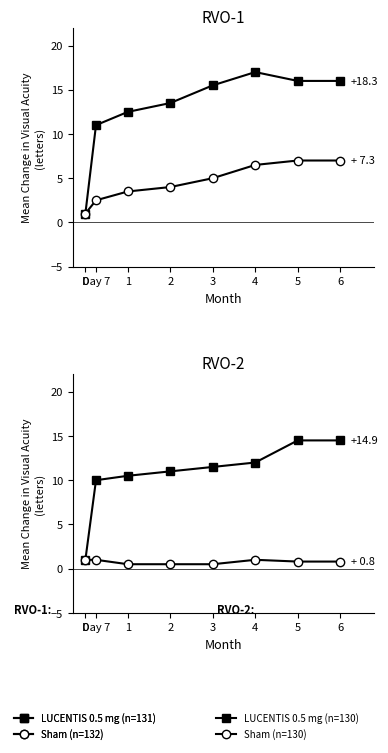

The LUCENTIS 0.5 mg series shows 14.5 at 6. True or false?

True